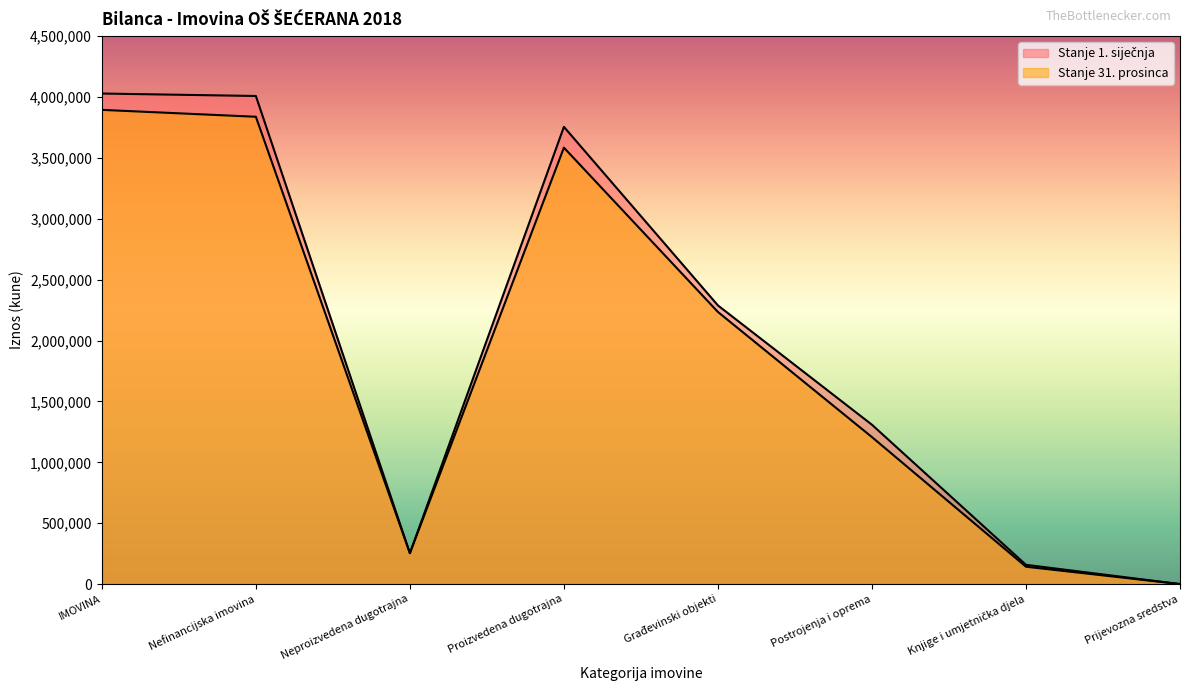

Which series has the largest total across all categories?

Stanje 1. siječnja